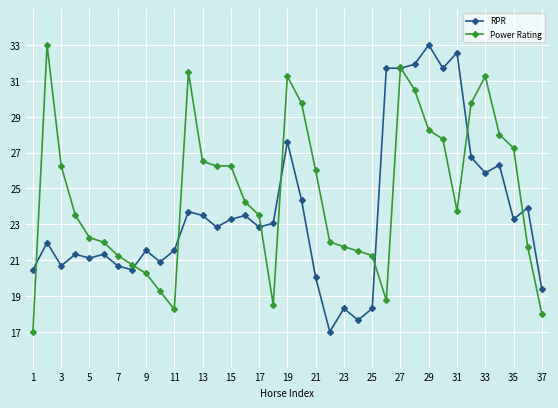

True or false: RPR has more than 1 points higher than both neighbors.

True